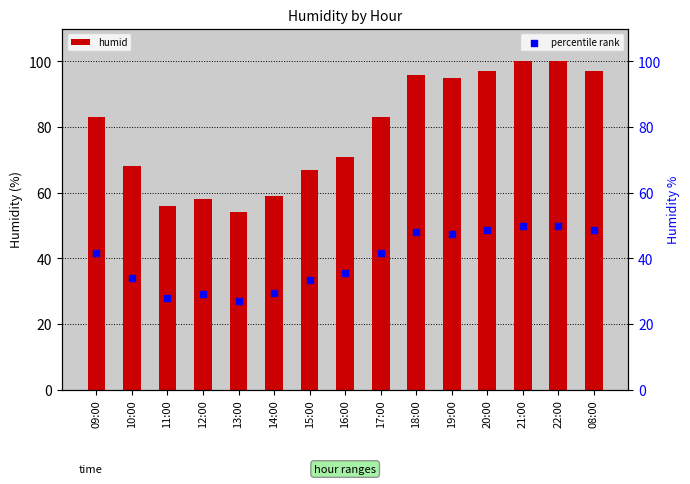

At how many categories does at least one series exceed 71?

8